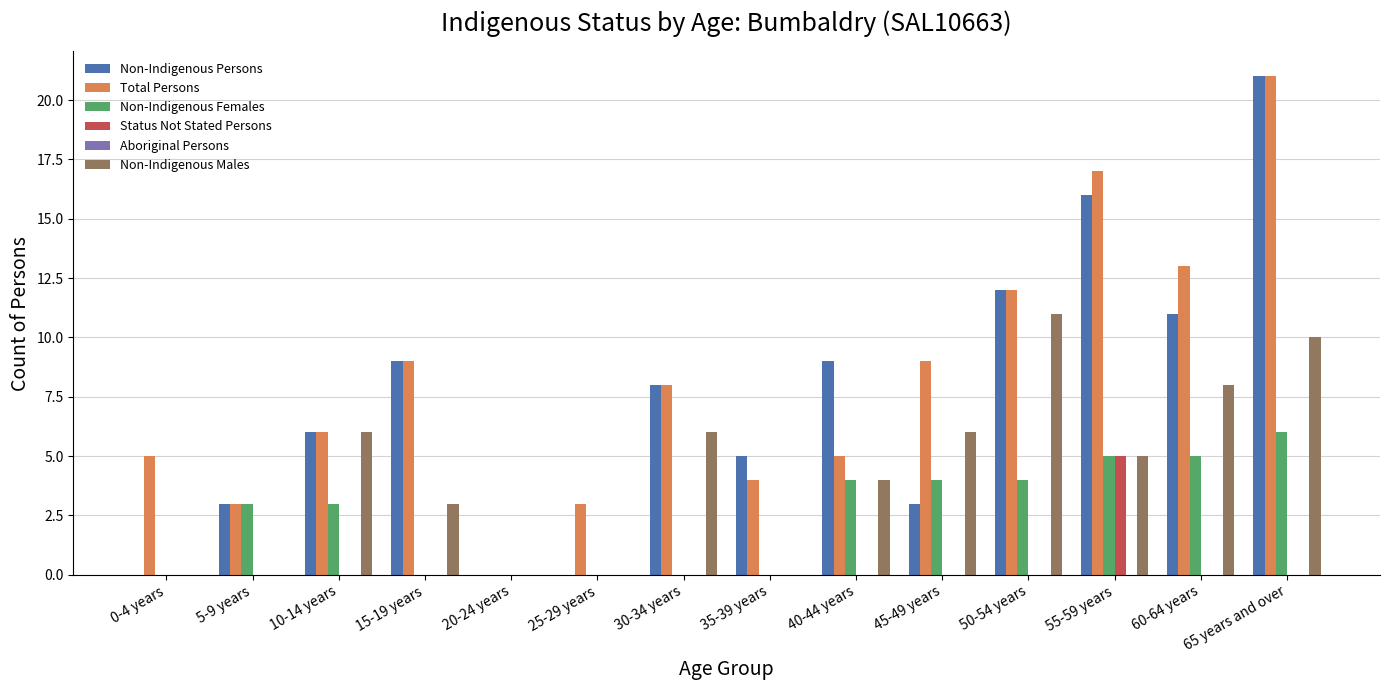

Which series changed the most between 0-4 years and 55-59 years?

Non-Indigenous Persons